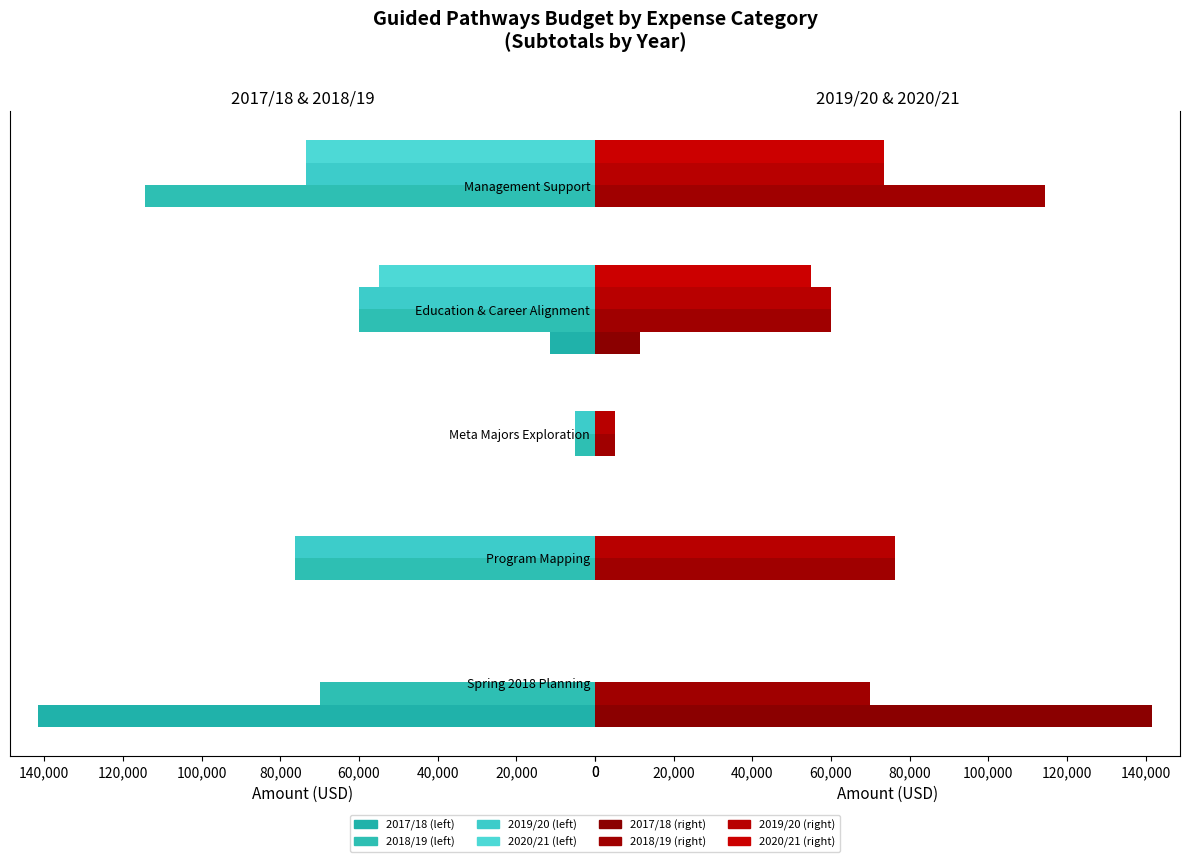

Reading left to right, what are all the values shown in this chart?

2017/18: 141614.0	0.0	0.0	11455.2	0.0
2018/19: 70000.0	76250.0	5000.0	60000.0	114295.0
2019/20: 0.0	76250.0	5000.0	60000.0	73336.0
2020/21: 0.0	0.0	0.0	55000.0	73336.0